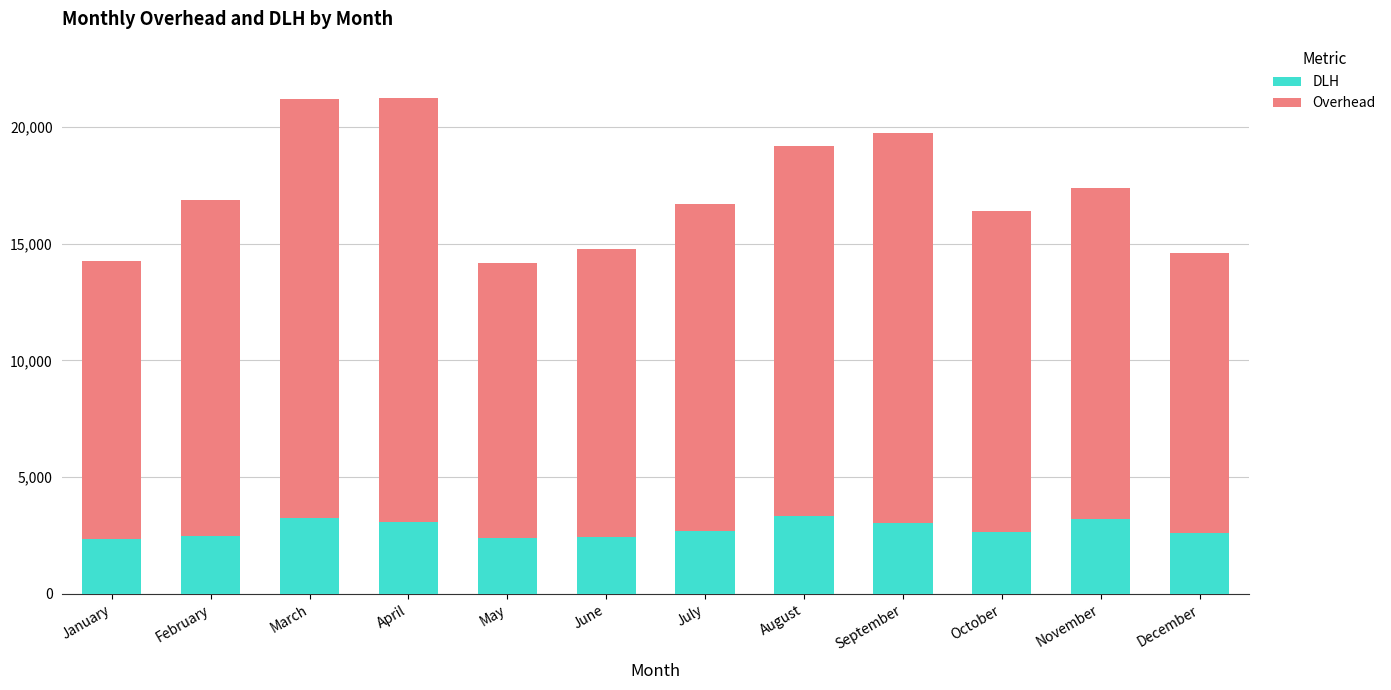

What is the sum of the DLH values at December and June?

5075